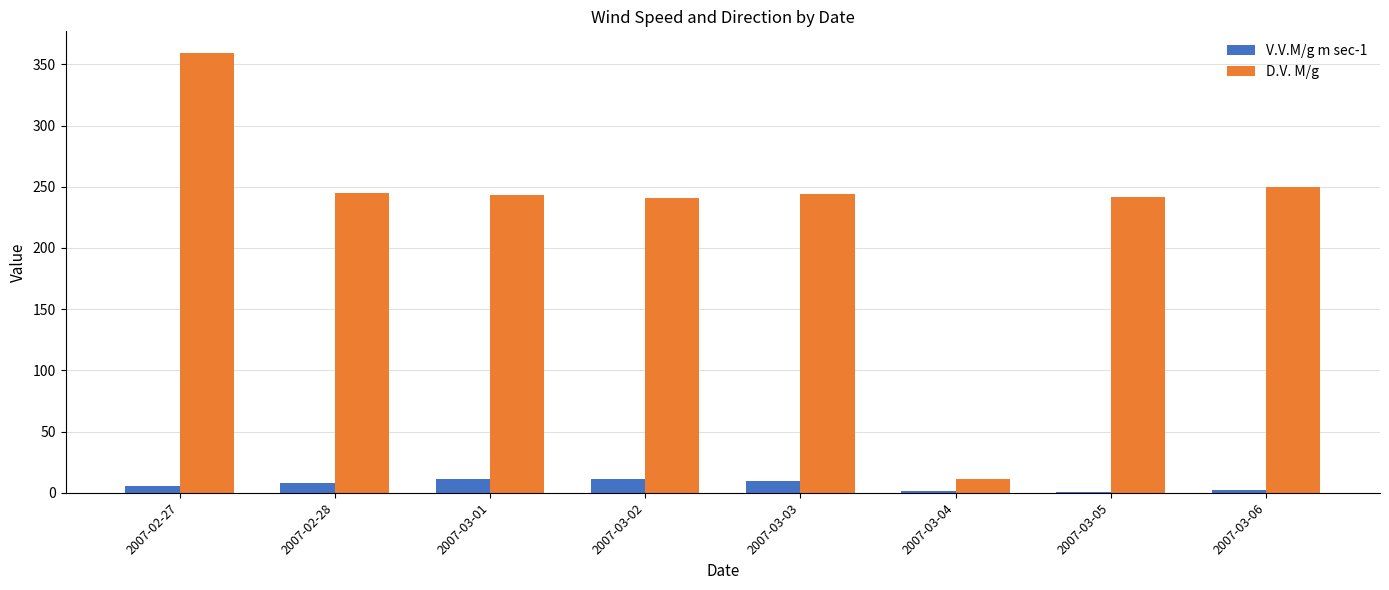

What is the total value across all series at 2007-03-05?

242.5